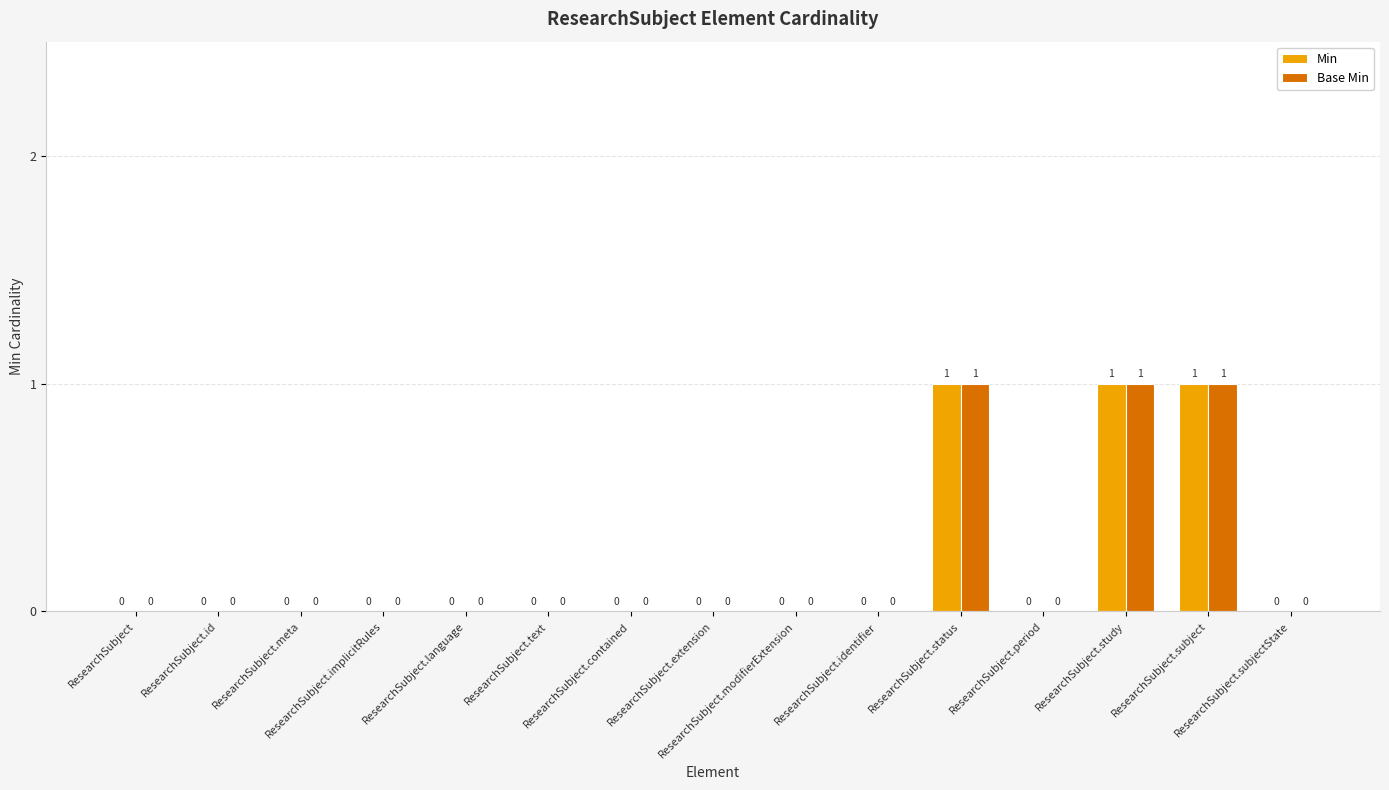

How many Min values are between 0 and 1?

15